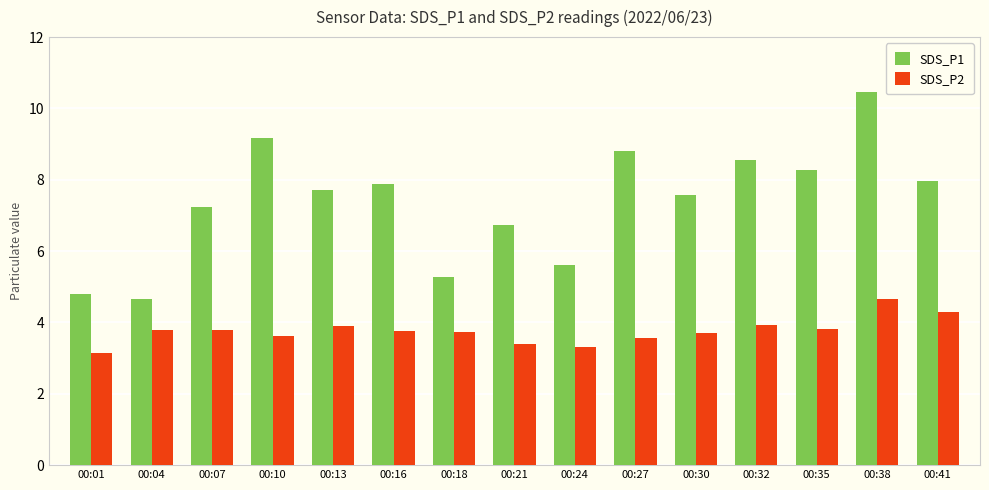

What is the average value of the SDS_P2 series?

3.8